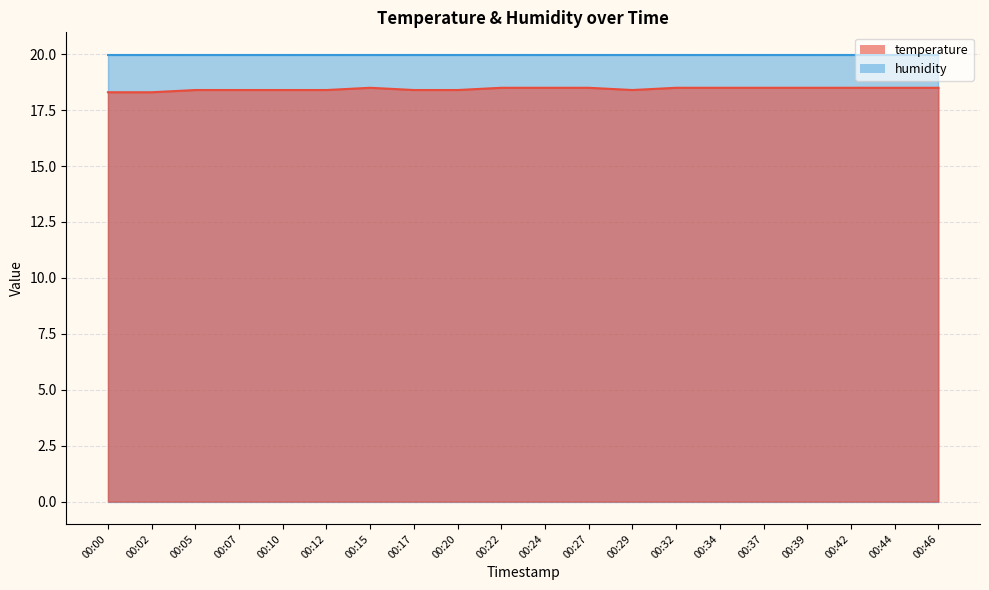

How many data points does each series have?

20